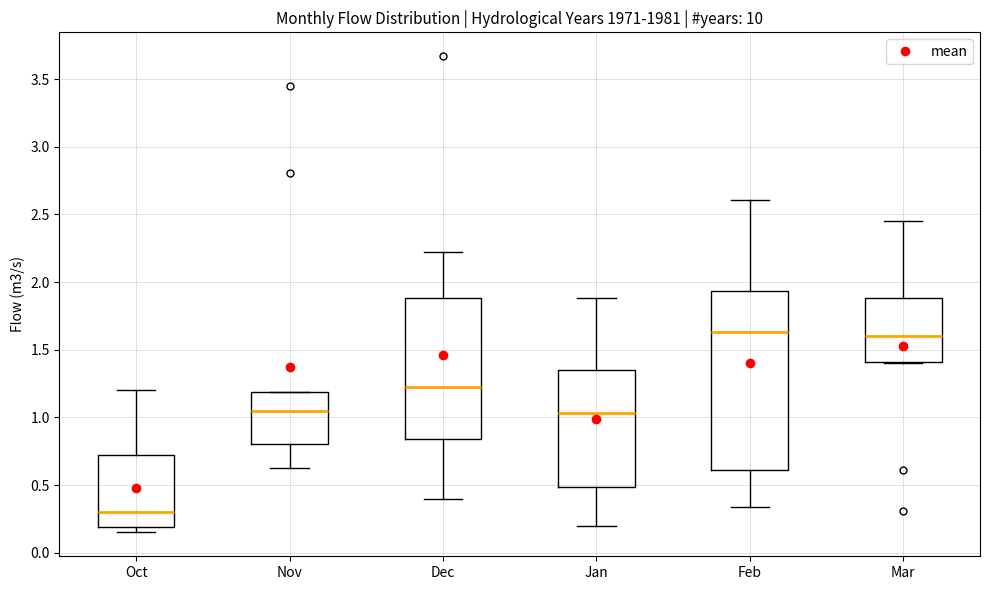

Reading left to right, read every box against the y-axis: the position of its median line, the range the box covers, and the ends of its whiskers. The values are not printed on the chart, so give them approximately, as read against the axis.

Oct: median 0.30, box 0.20 to 0.70, whiskers 0.15 to 1.20
Nov: median 1.05, box 0.80 to 1.20, whiskers 0.65 to 1.20
Dec: median 1.25, box 0.85 to 1.90, whiskers 0.40 to 2.20
Jan: median 1.05, box 0.50 to 1.35, whiskers 0.20 to 1.90
Feb: median 1.65, box 0.60 to 1.95, whiskers 0.35 to 2.60
Mar: median 1.60, box 1.40 to 1.90, whiskers 1.40 to 2.45